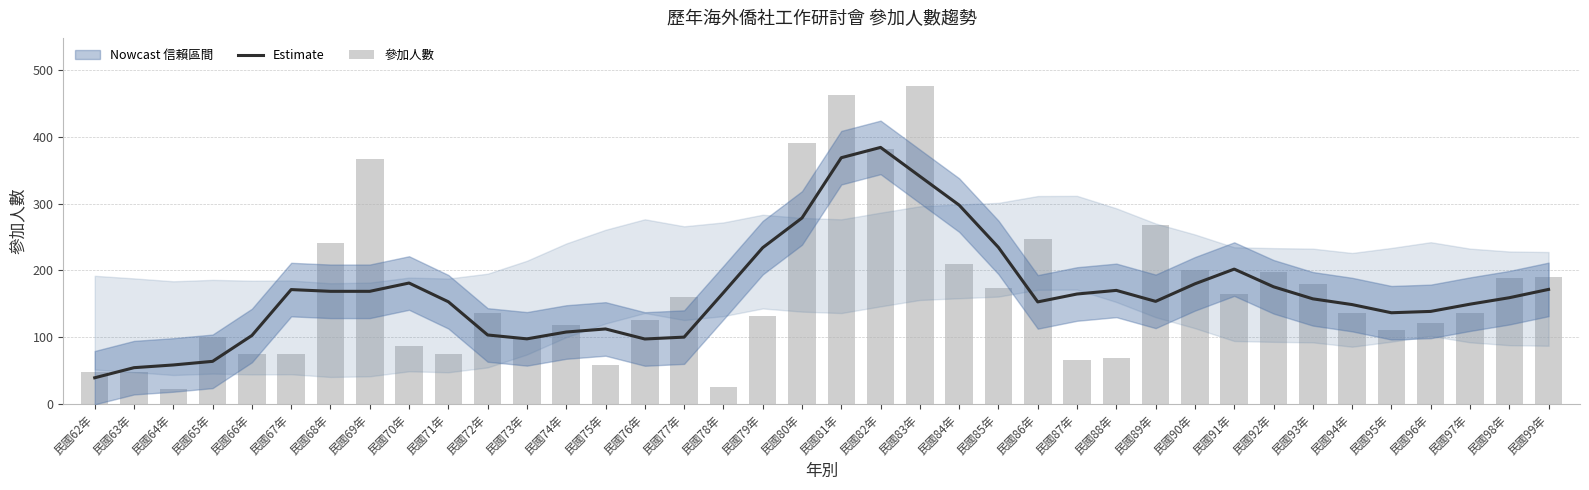

Rank the series by their average value, from highest to lowest.

參加人數, Estimate